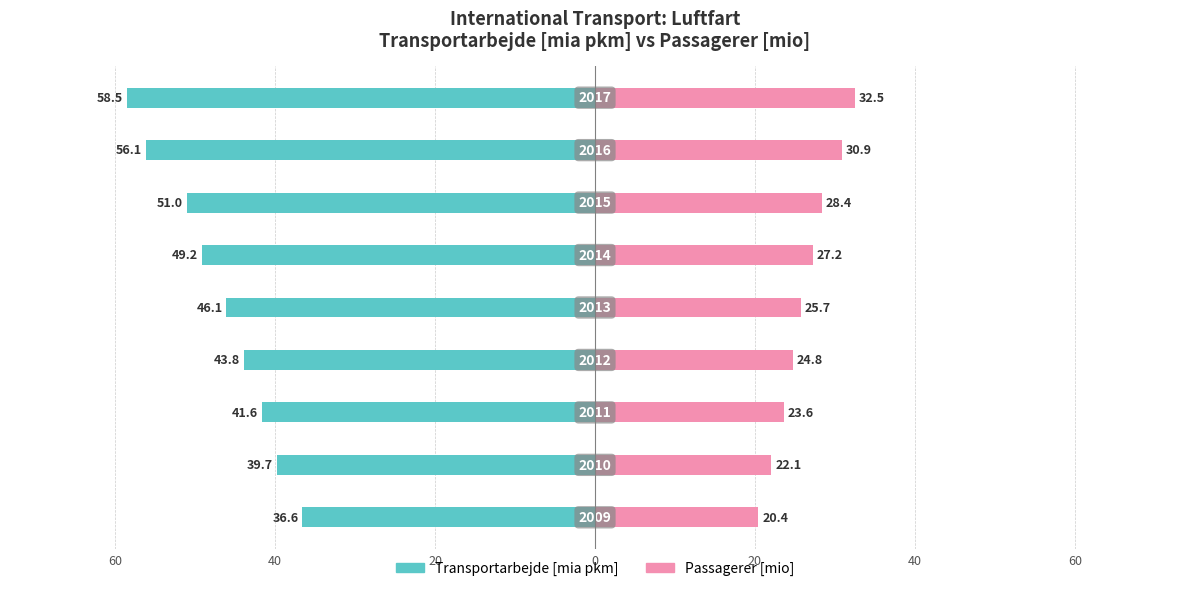

The value of Passagerer [mio] at 20 is 23.6. True or false?

True